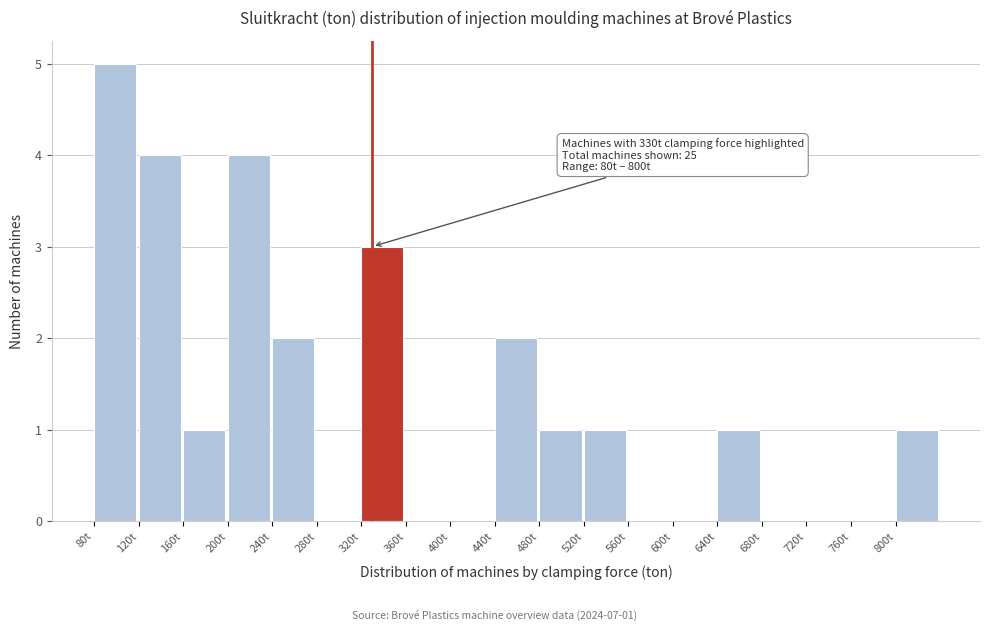

Which range on the x-axis has the tallest bar?

80 to 120